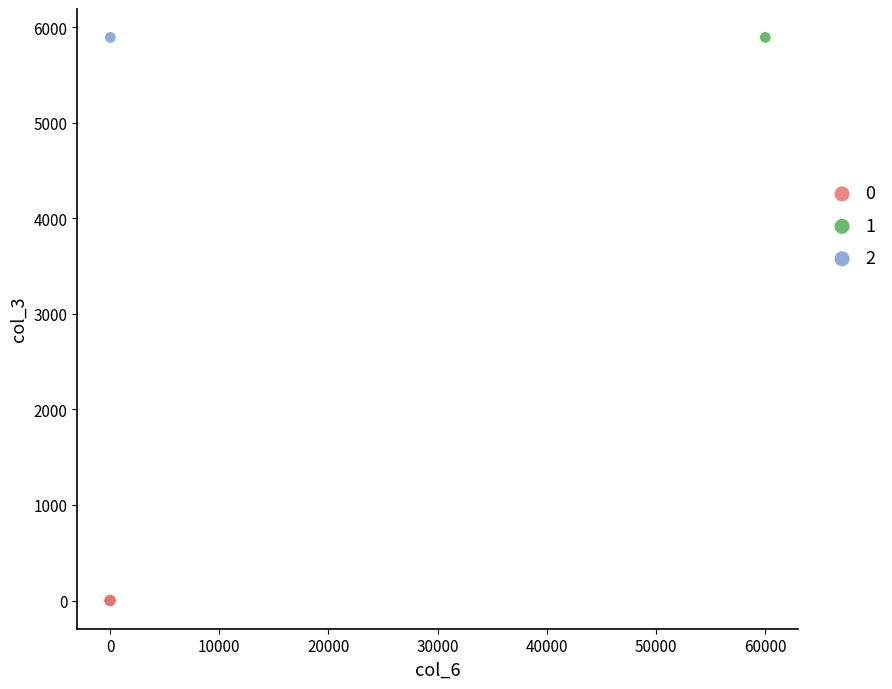

Which series contains the lowest Y value?

0